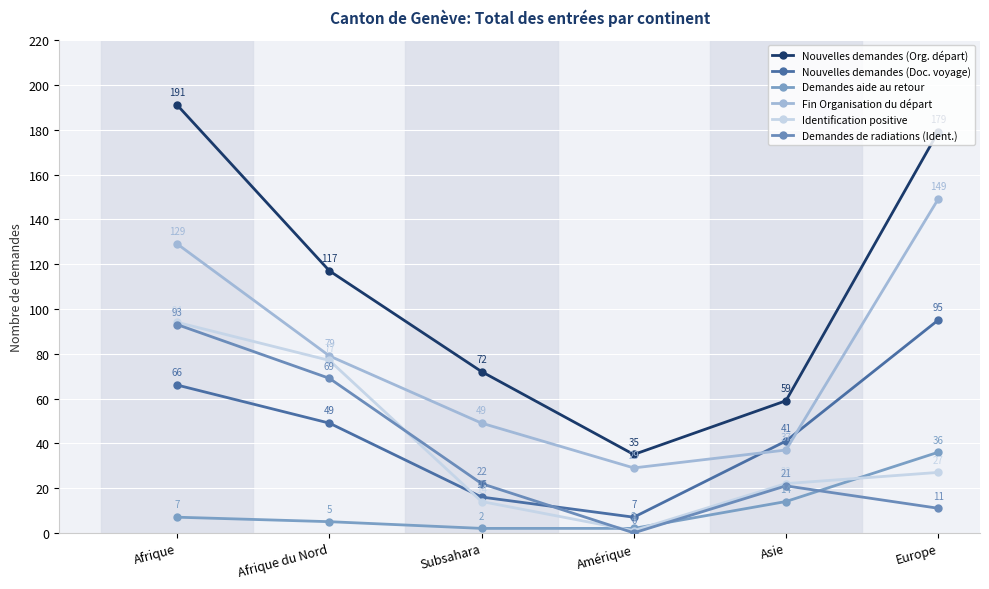

What is the label of the 3rd point from the right?

Amérique